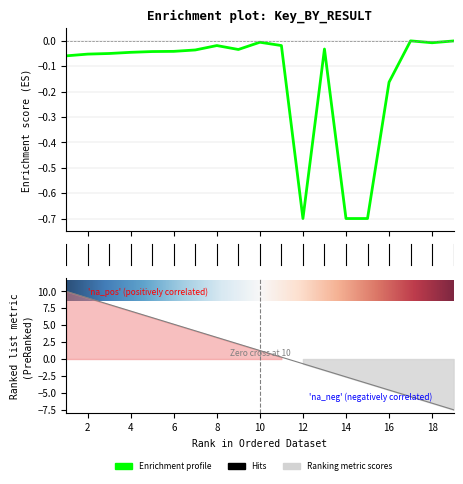

What is the difference between the second highest and second lowest values?

0.7